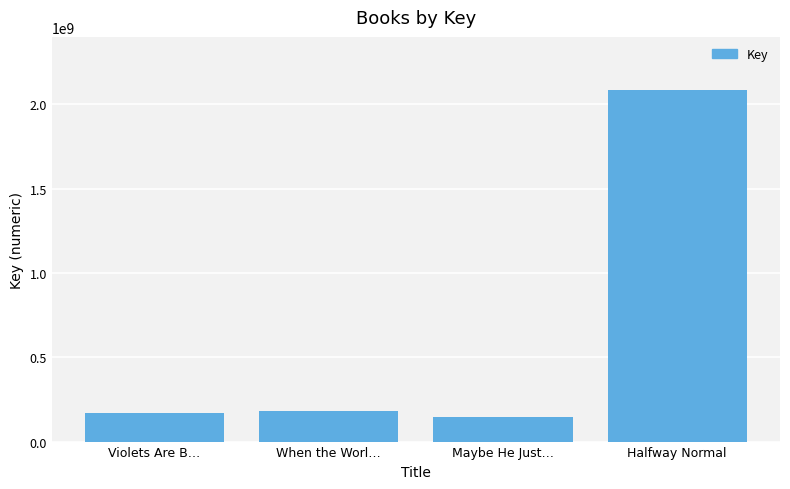

True or false: the data shows 248282363 at Maybe He Just….

False